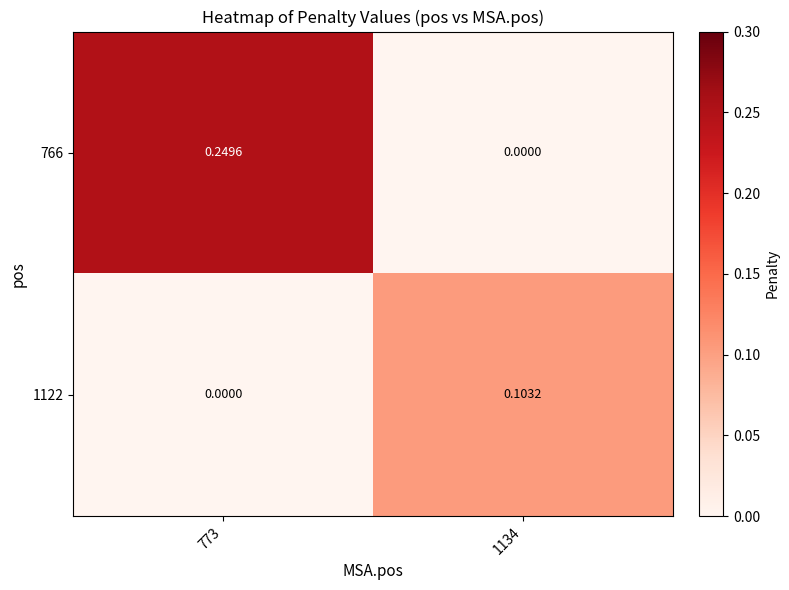

Is the value of 1122 at 1134 greater than the value of 766 at 773?

No